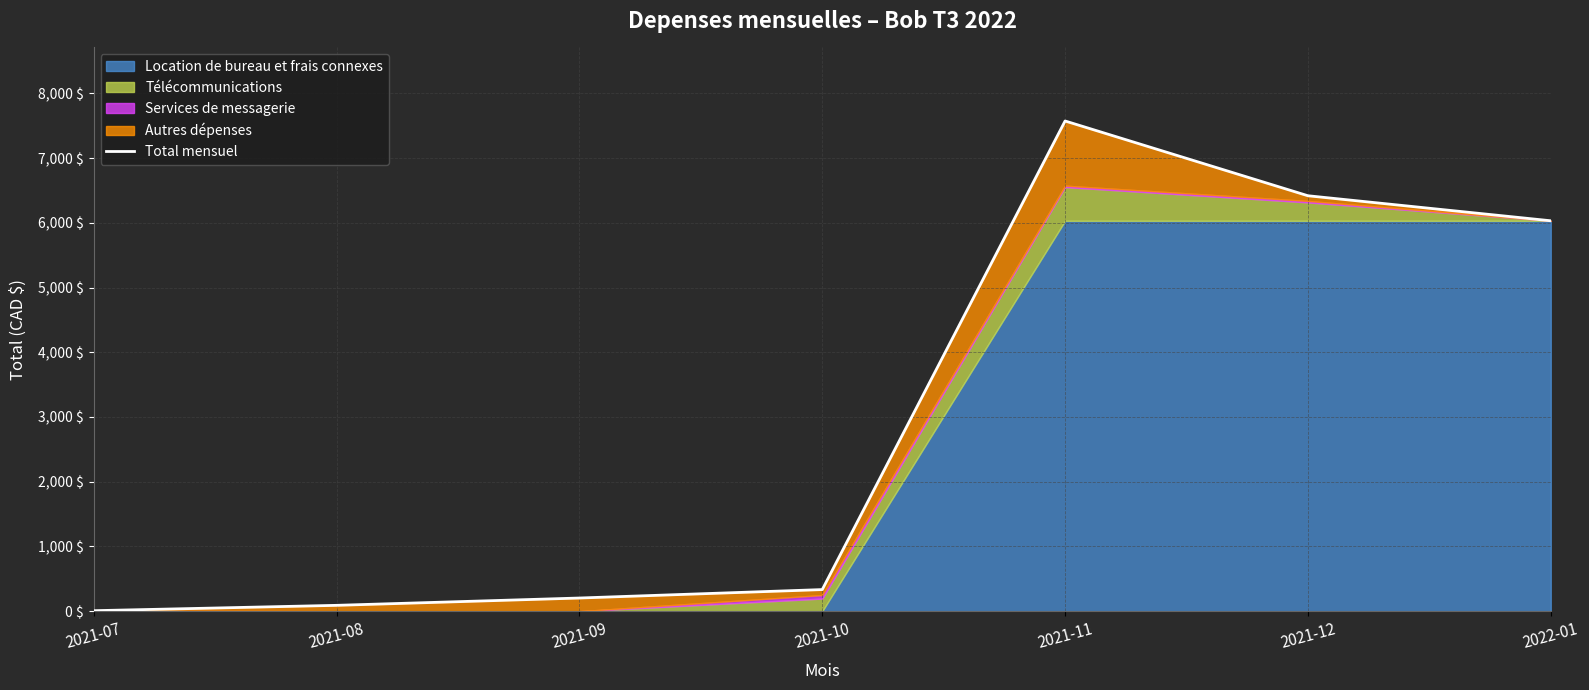

Count the number of values greater than 333.

4